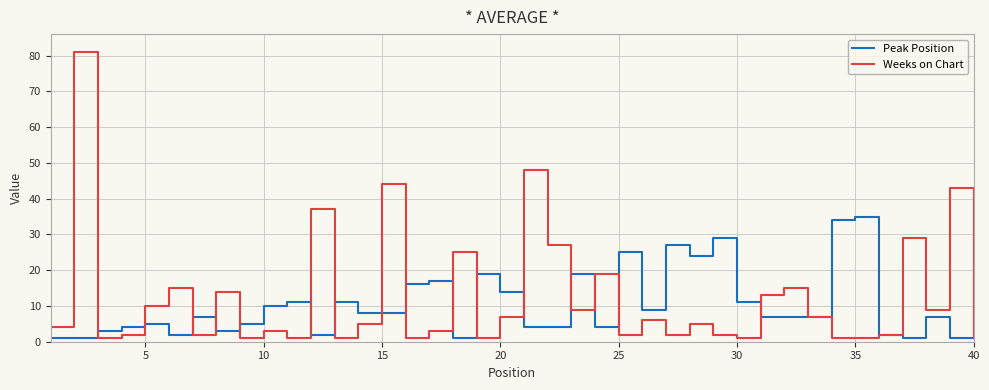

What is the maximum value shown in the chart?

81